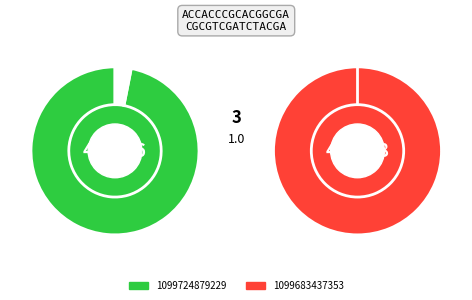

What is the smallest slice in the pie chart?

1099724879229